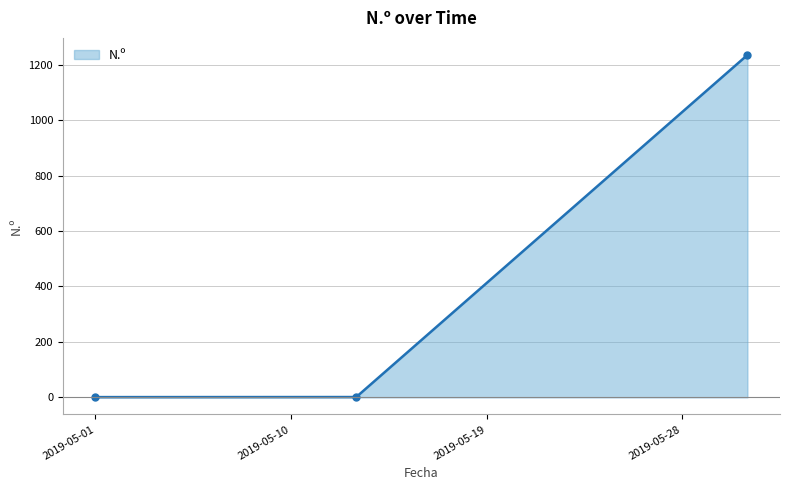

How many lines are shown in the chart?

1